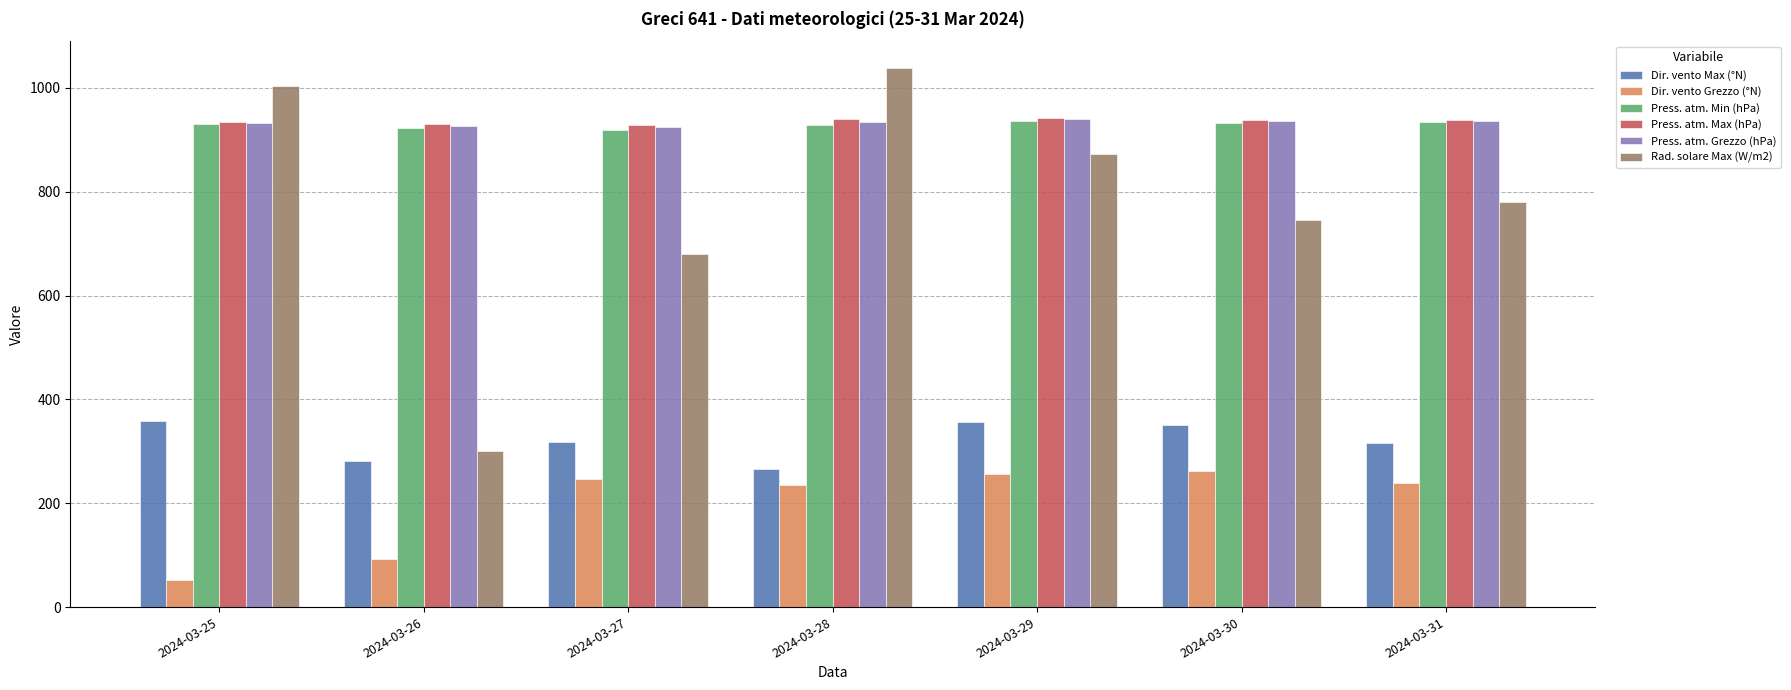

What are all the series names shown in the legend?

Dir. vento Max (°N), Dir. vento Grezzo (°N), Press. atm. Min (hPa), Press. atm. Max (hPa), Press. atm. Grezzo (hPa), Rad. solare Max (W/m2)